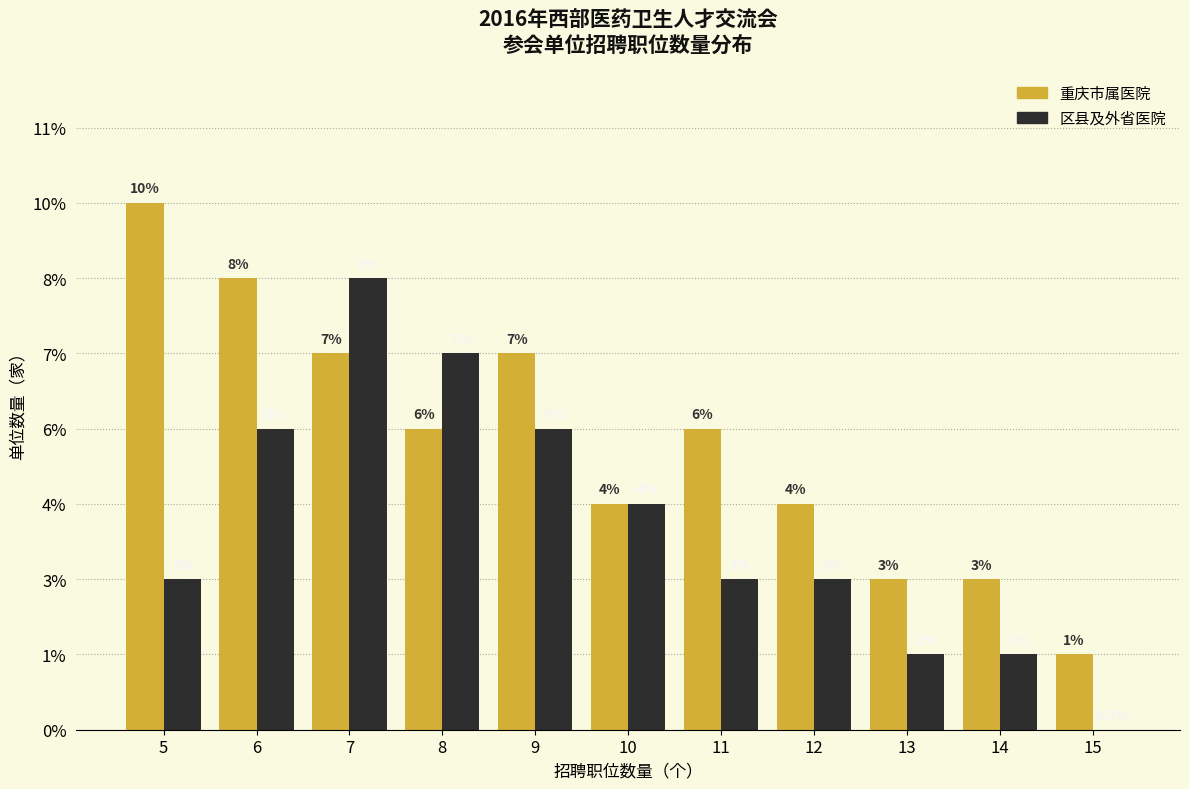

Are the bars grouped side by side (vs. stacked)?

Yes